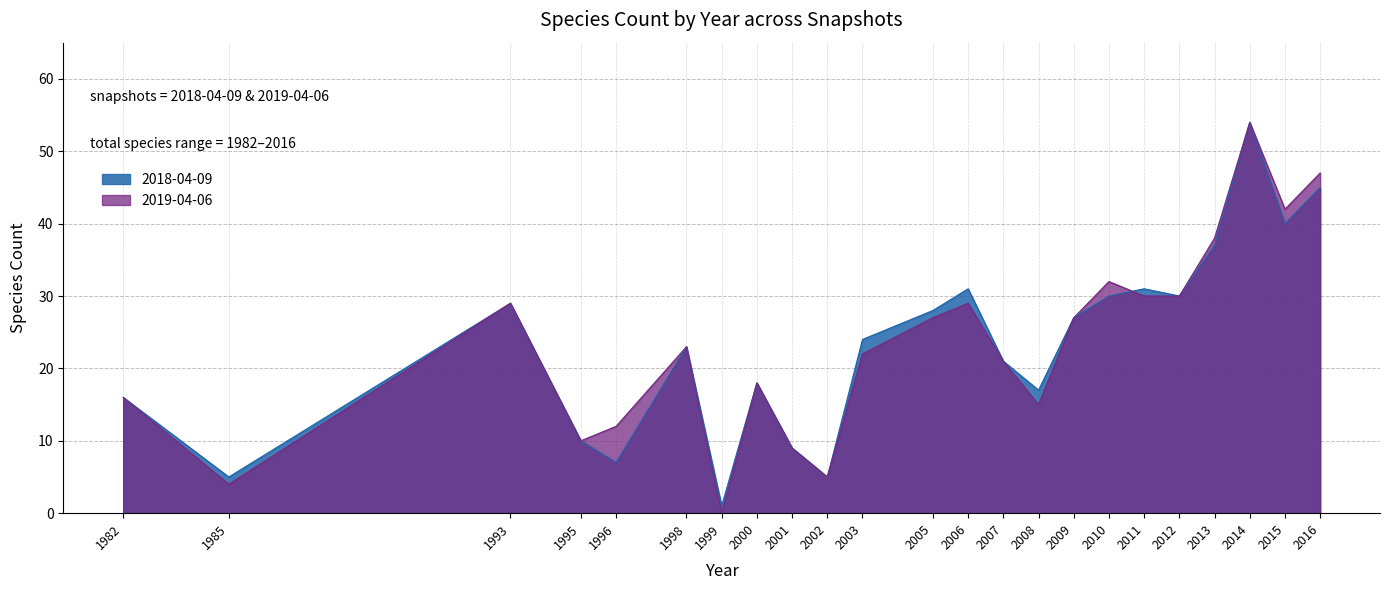

True or false: 2019-04-06 has more than 1 points higher than both neighbors.

True